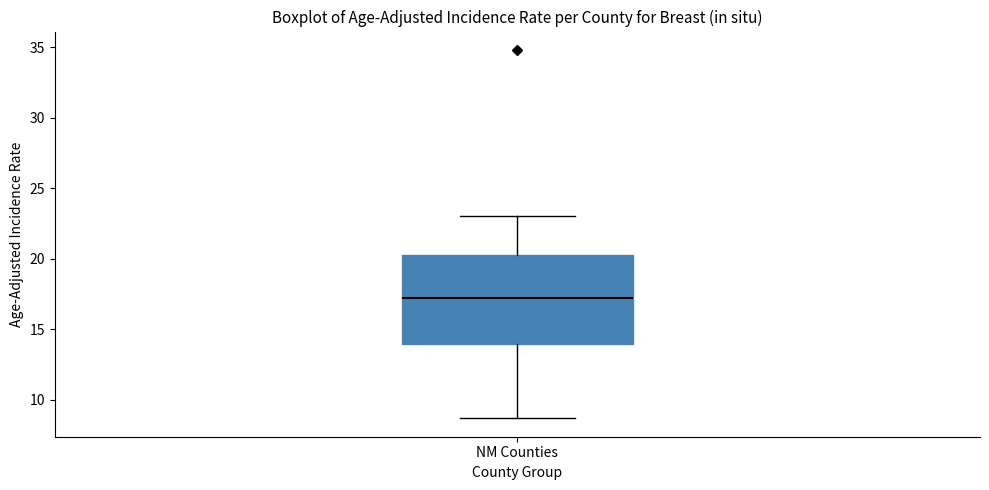

Read this box plot against the y-axis: the position of the median line, the range covered by the box, and the ends of both whiskers. The values are not printed on the chart, so give them approximately, as read against the axis.

median 17.5, box 14.0 to 20.5, whiskers 8.5 to 23.0